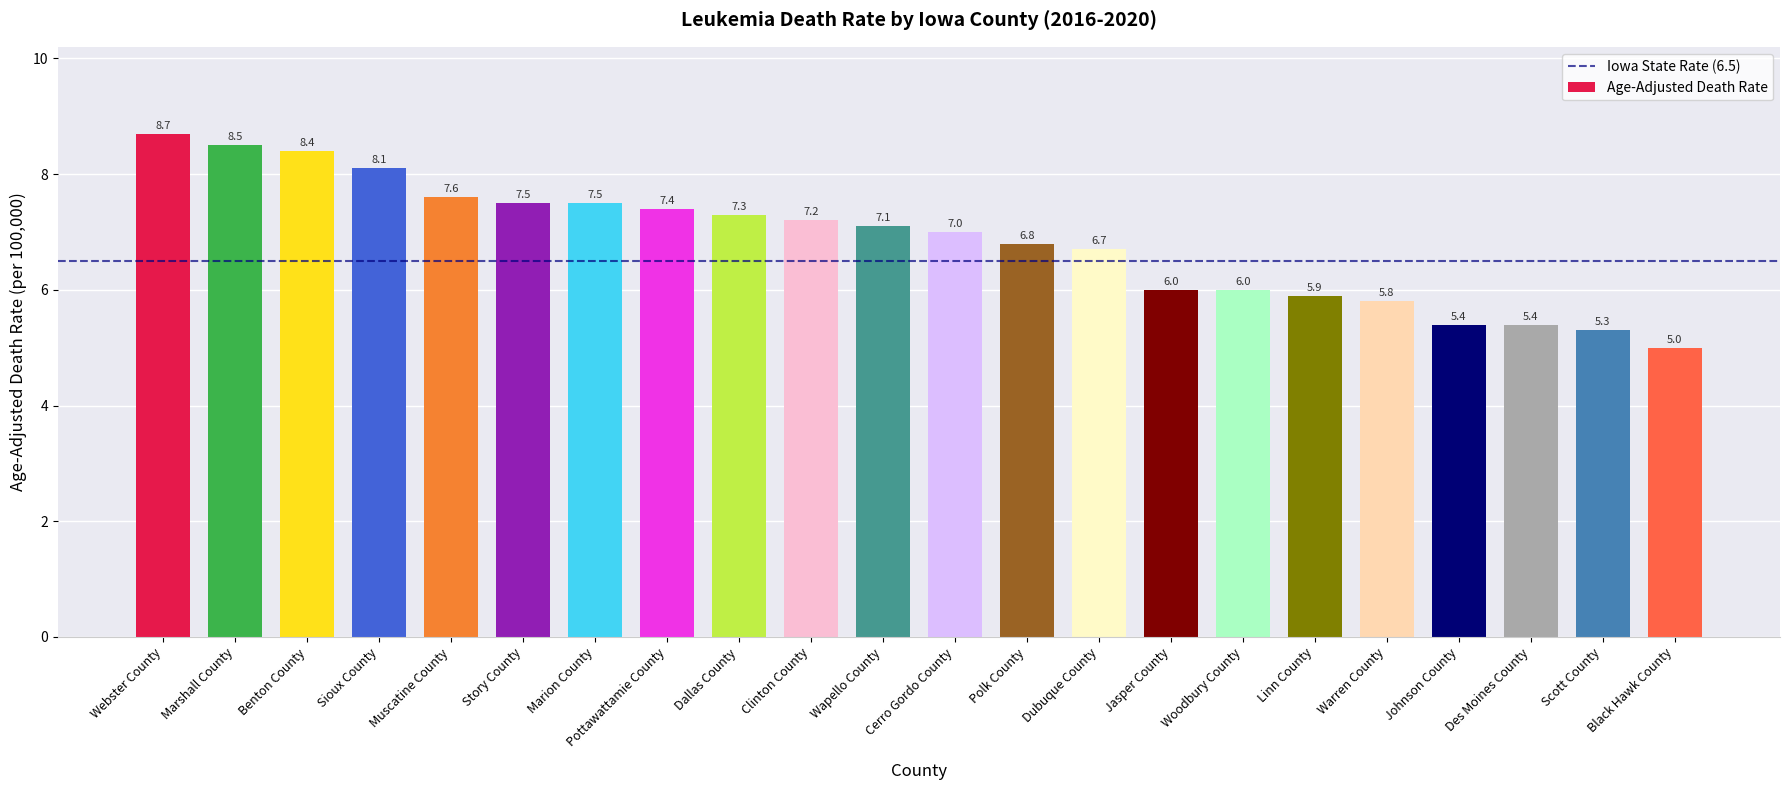

At which label does the data first exceed 7?

Webster County